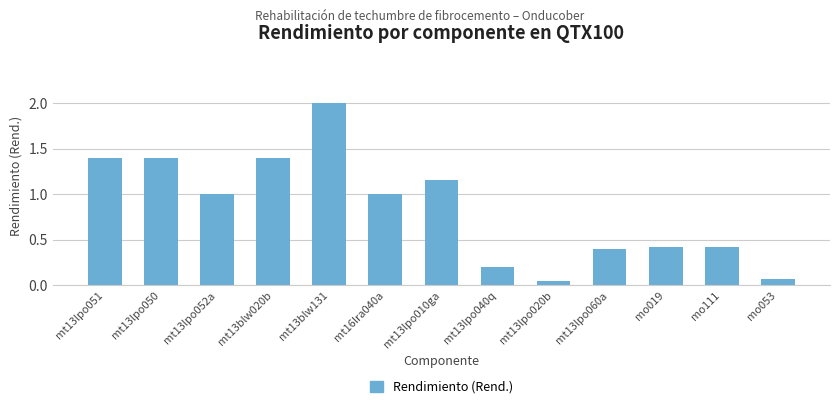

Which has a higher value, mt13blw020b or mt13blw131?

mt13blw131